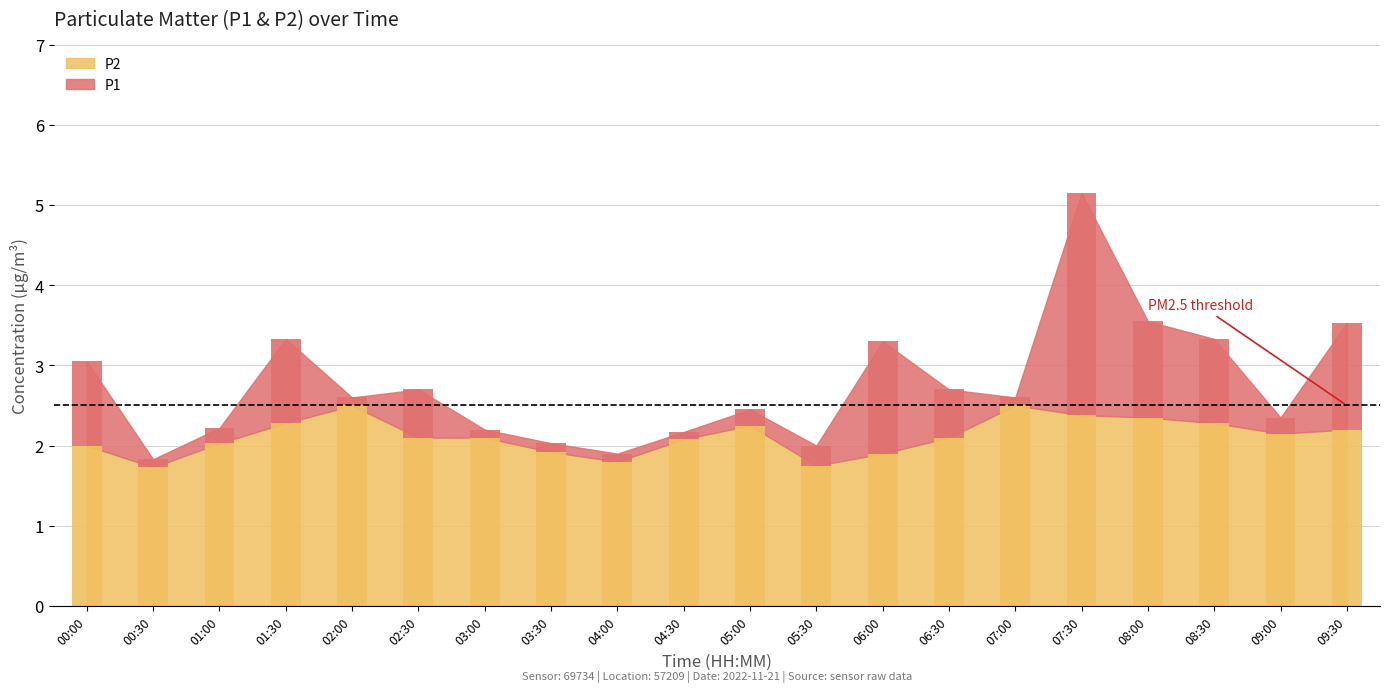

What is the difference between the highest and lowest values at 02:30?

0.6